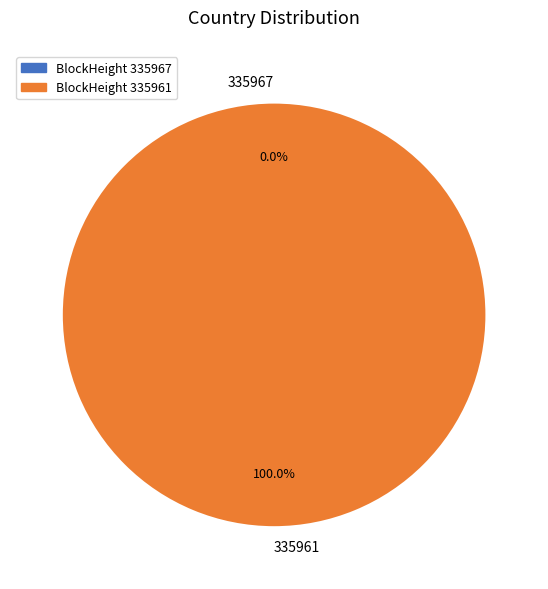

What is the majority slice?

335961